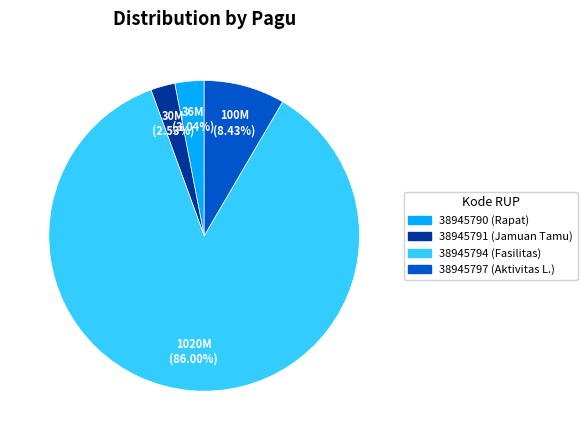

Which slice is the smallest?

38945791